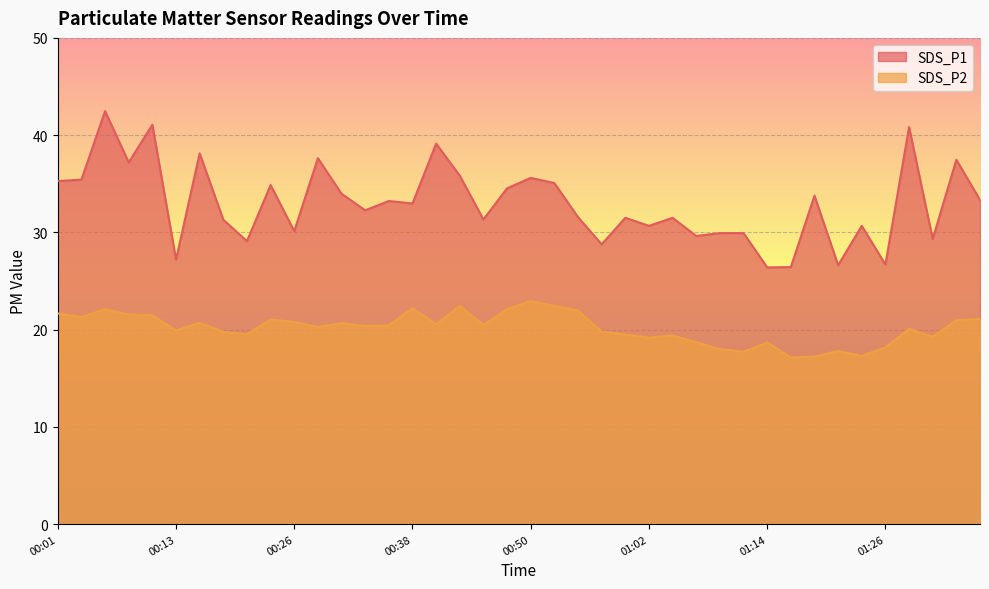

What value does the SDS_P2 series have at 00:26?

20.8